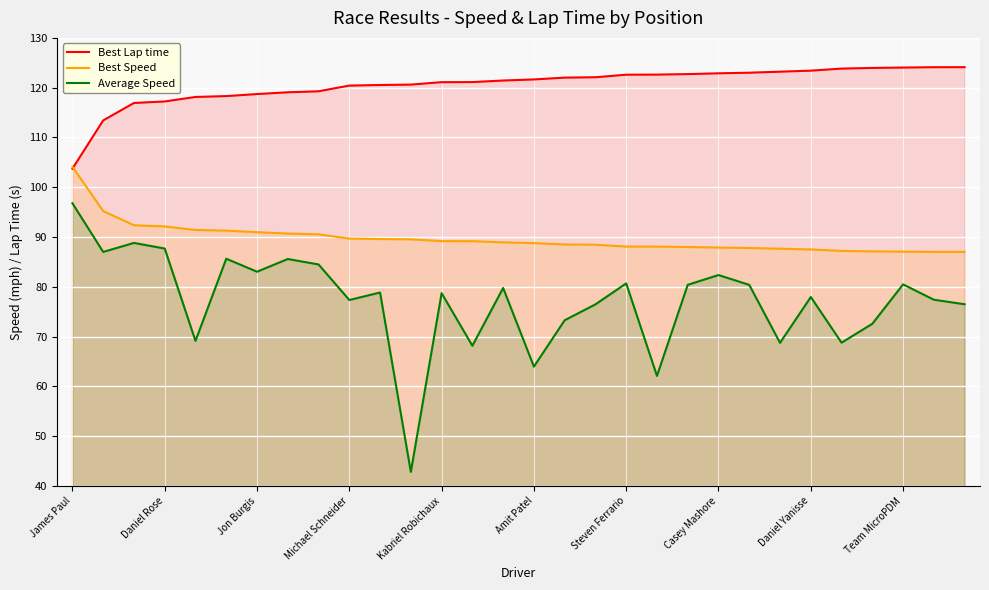

True or false: Average Speed and Best Speed intersect in this chart.

False